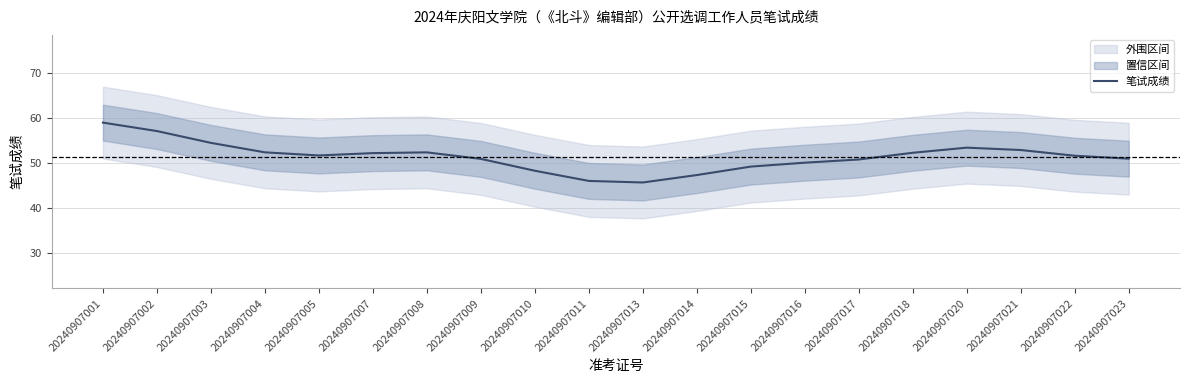

Is it true that the value at 20240907015 is 49.1?

True